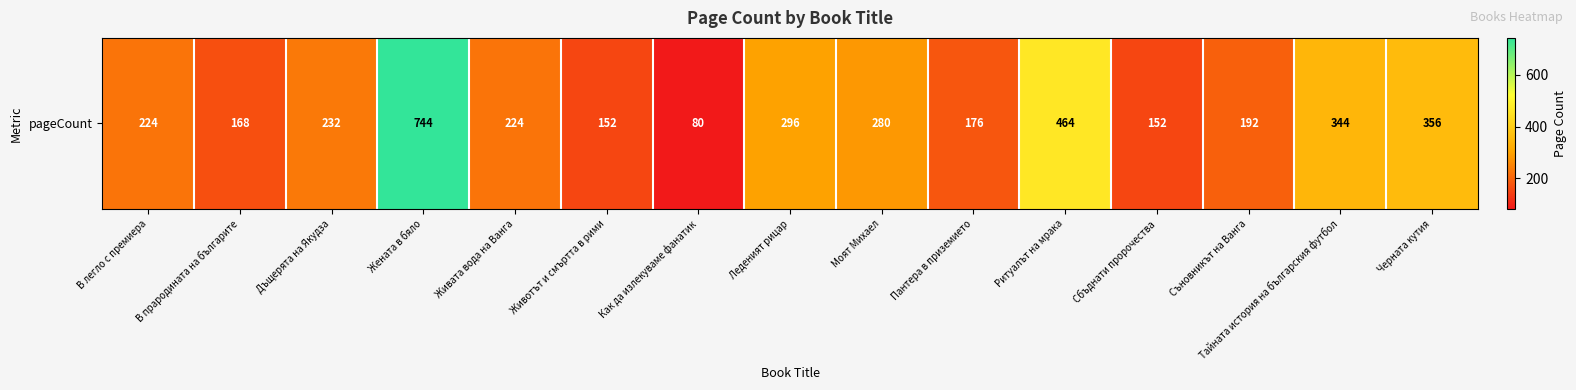

List the labels in order of value, largest first.

Жената в бяло, Ритуалът на мрака, Черната кутия, Тайната история на българския футбол, Леденият рицар, Моят Михаел, Дъщерята на Якудза, В легло с премиера, Живата вода на Ванга, Съновникът на Ванга, Пантера в приземието, В прародината на българите, Животът и смъртта в рими, Сбъднати пророчества, Как да излекуваме фанатик